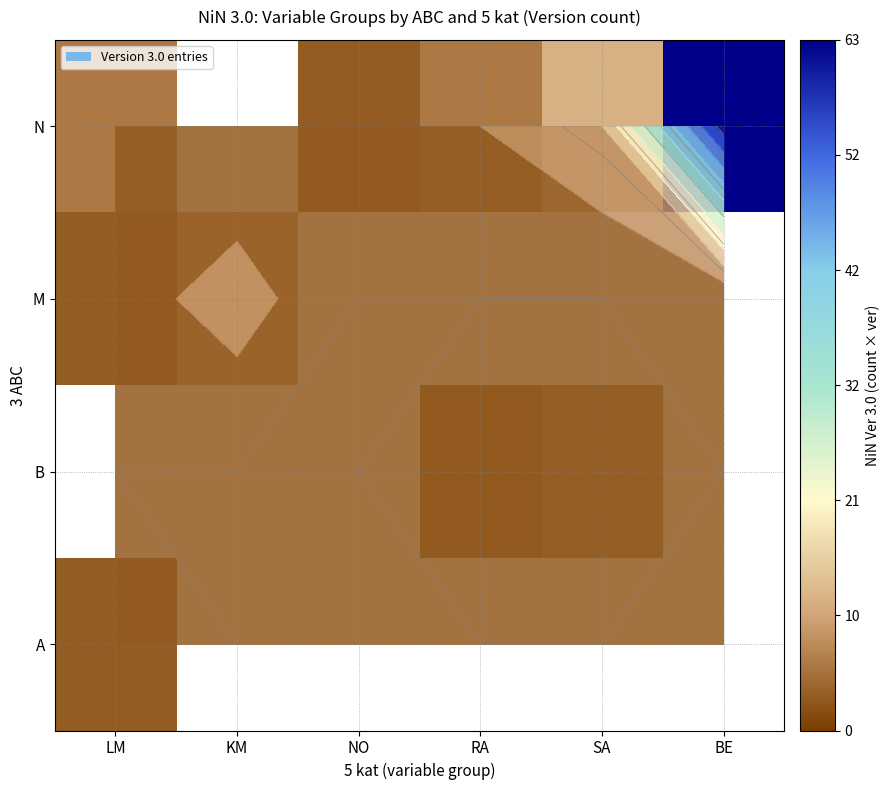

Is it true that M equals 0.9 at LM?

False